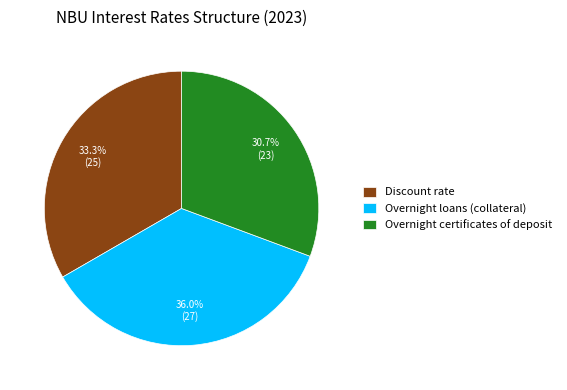

Which has a higher value, Overnight certificates of deposit or Discount rate?

Discount rate